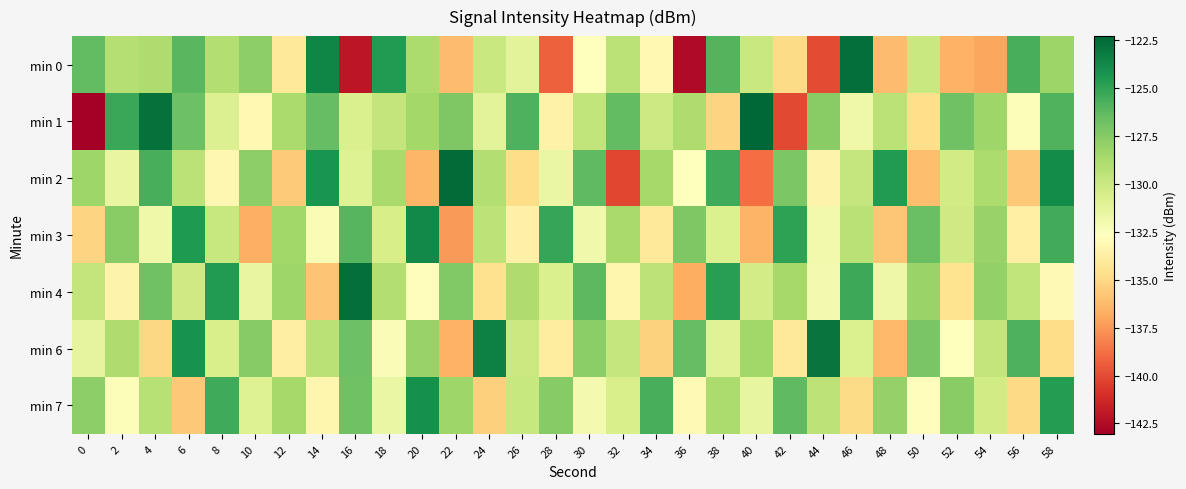

Between 26 and 46, which series saw the biggest shift?

min 0